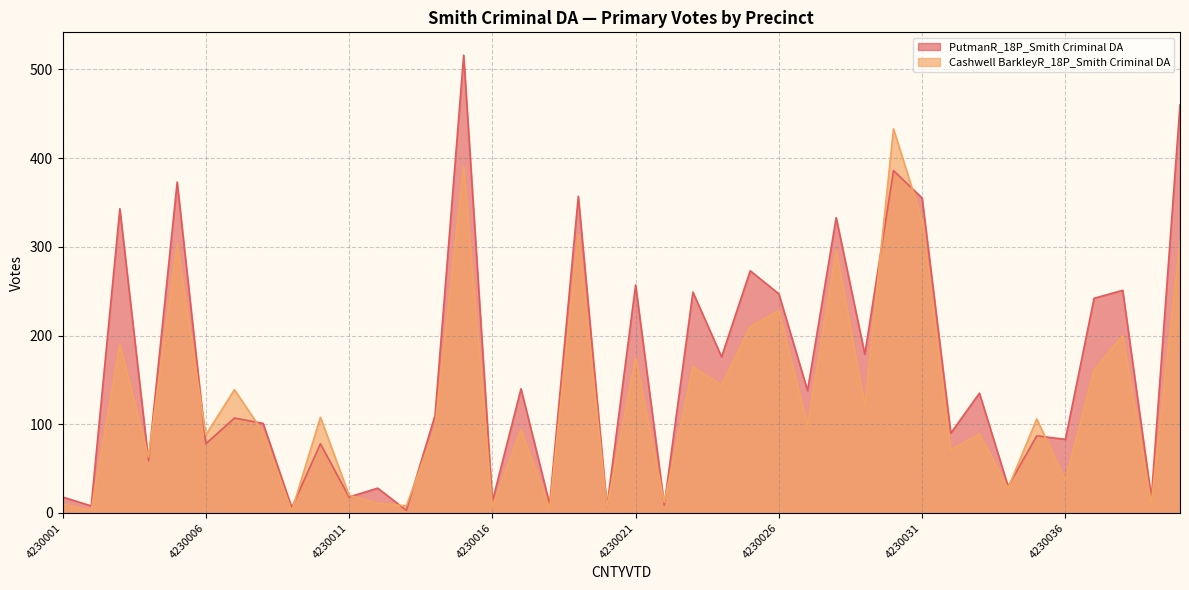

At which category does the chart reach its peak across all series?

4230015